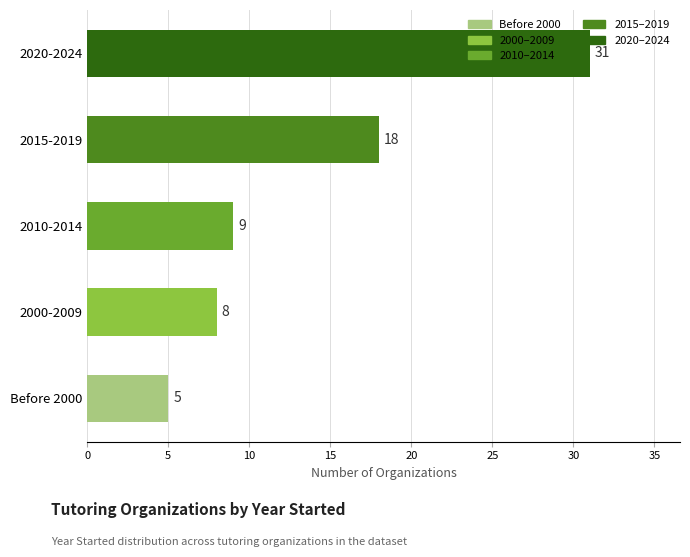

Does the chart contain any negative values?

No